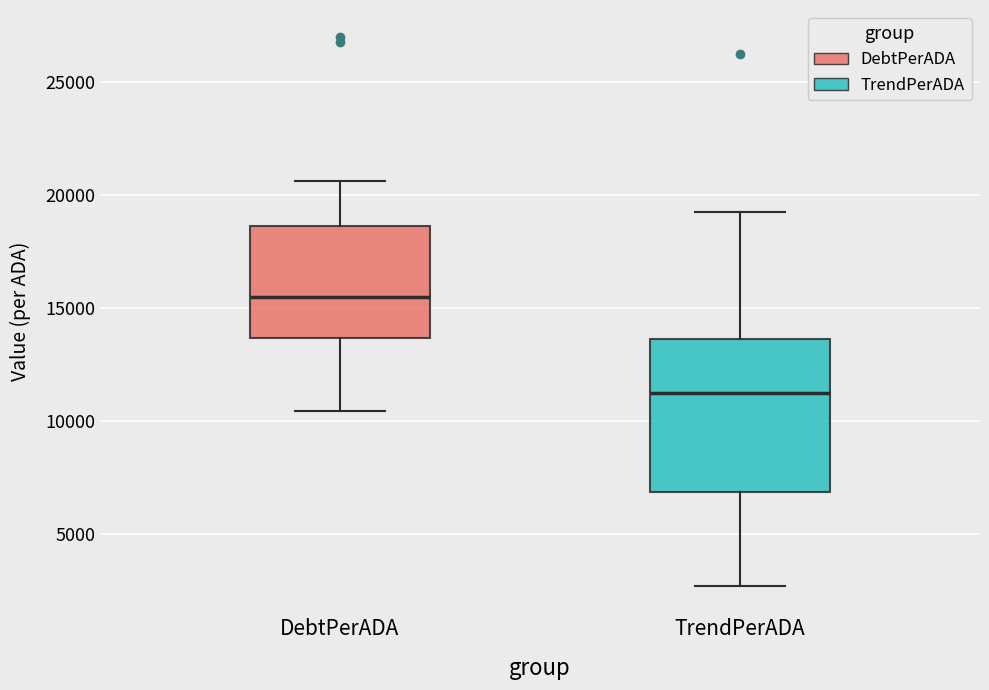

Comparing the boxes themselves (not the whiskers), which one is the tallest?

TrendPerADA